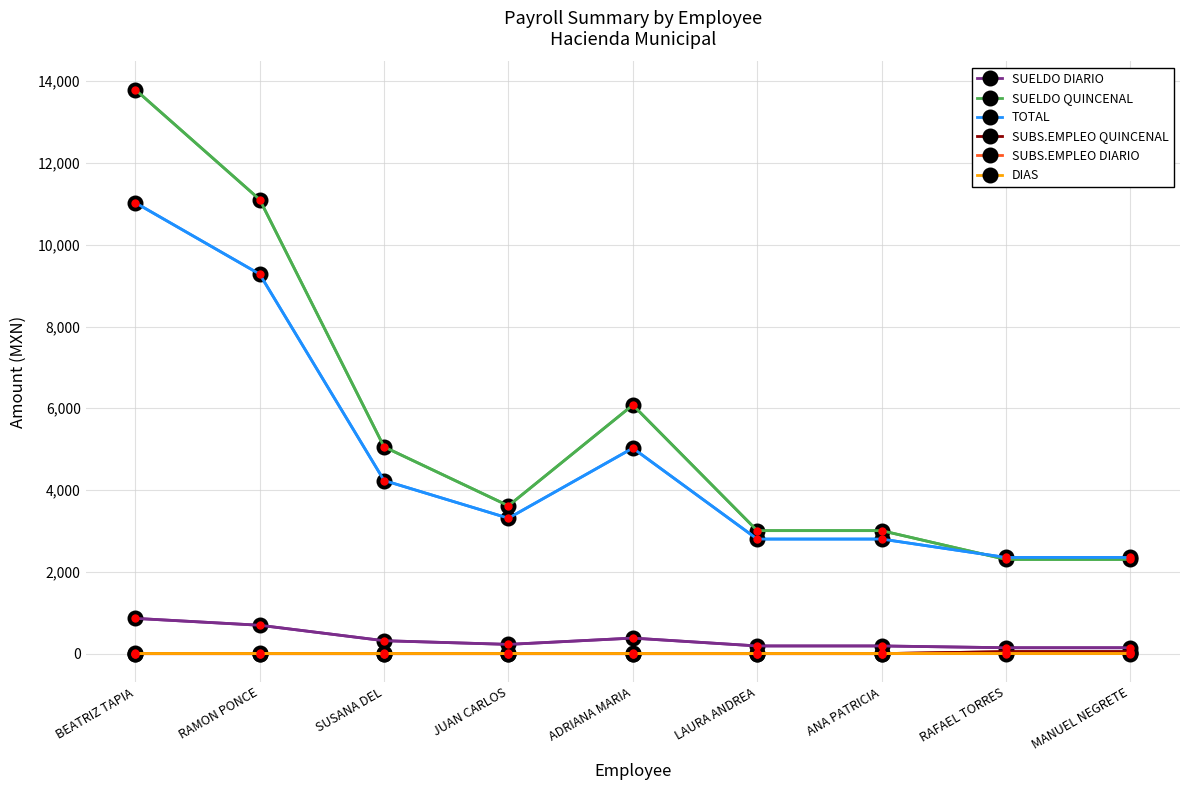

True or false: DIAS and SUELDO QUINCENAL intersect in this chart.

False